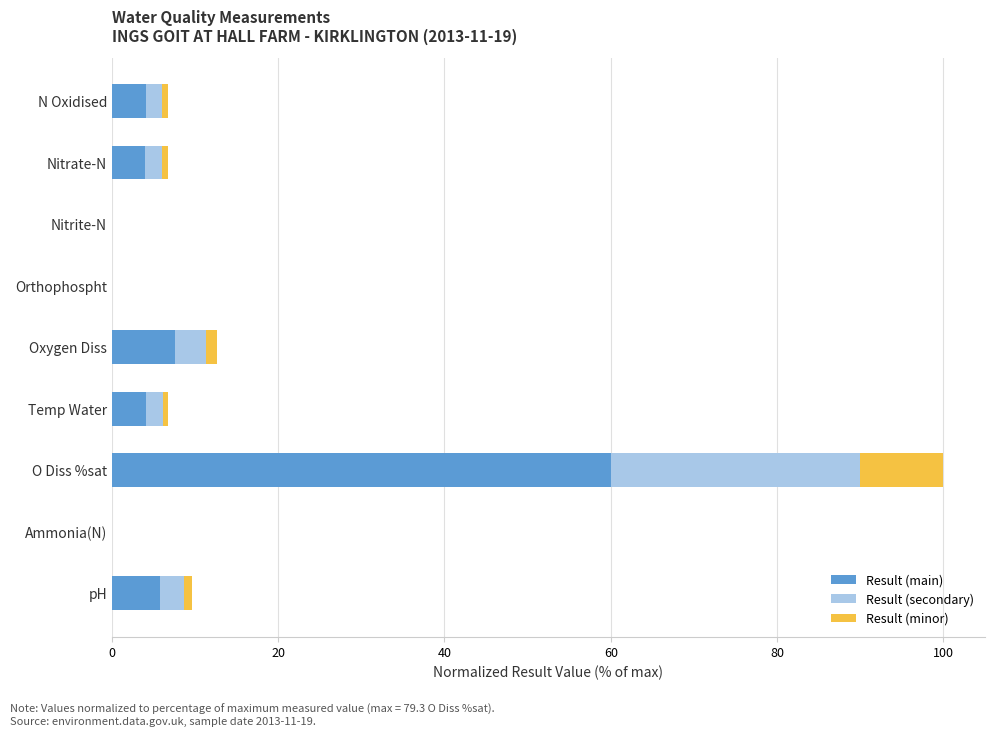

At which category is the sum across all series the highest?

O Diss %sat